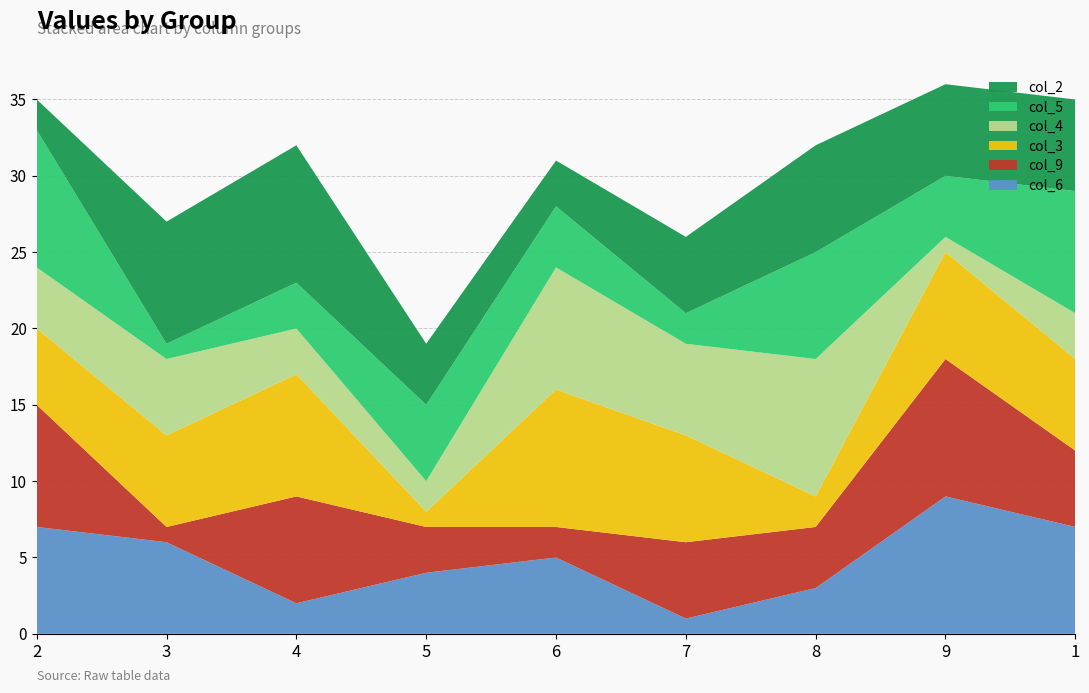

Reading left to right, what are all the values shown in this chart?

col_6: 2=7	3=6	4=2	5=4	6=5	7=1	8=3	9=9	1=7
col_9: 2=8	3=1	4=7	5=3	6=2	7=5	8=4	9=9	1=5
col_3: 2=5	3=6	4=8	5=1	6=9	7=7	8=2	9=7	1=6
col_4: 2=4	3=5	4=3	5=2	6=8	7=6	8=9	9=1	1=3
col_5: 2=9	3=1	4=3	5=5	6=4	7=2	8=7	9=4	1=8
col_2: 2=2	3=8	4=9	5=4	6=3	7=5	8=7	9=6	1=6